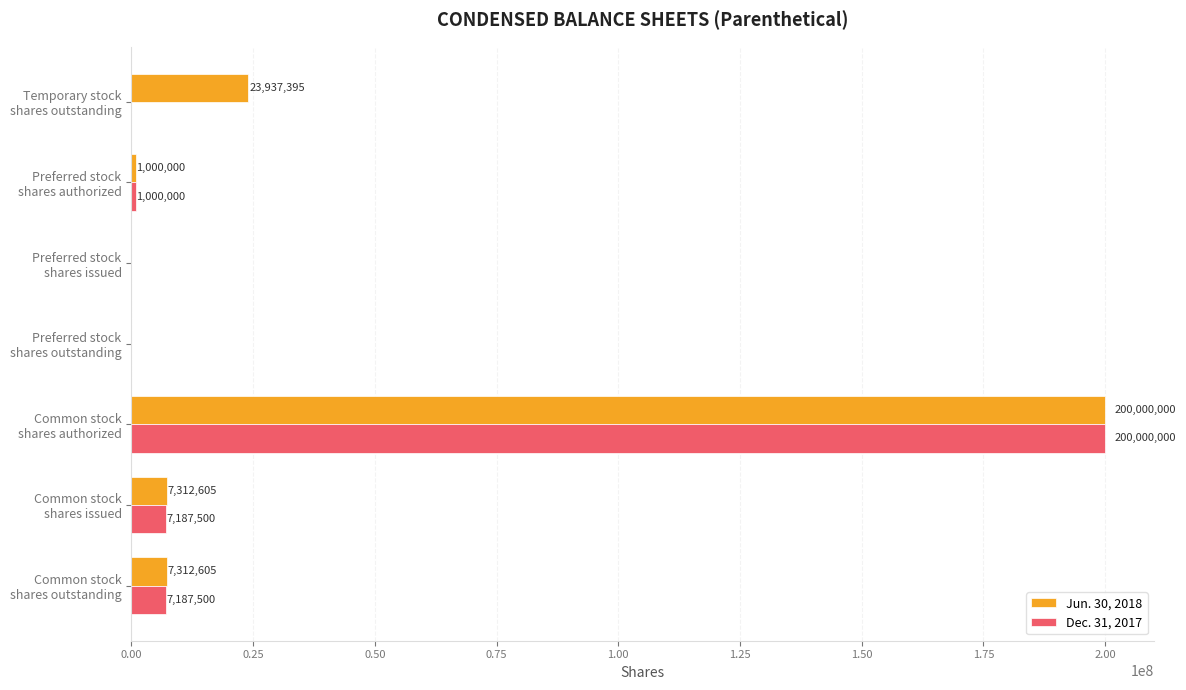

What is the maximum value for Dec. 31, 2017?

200000000